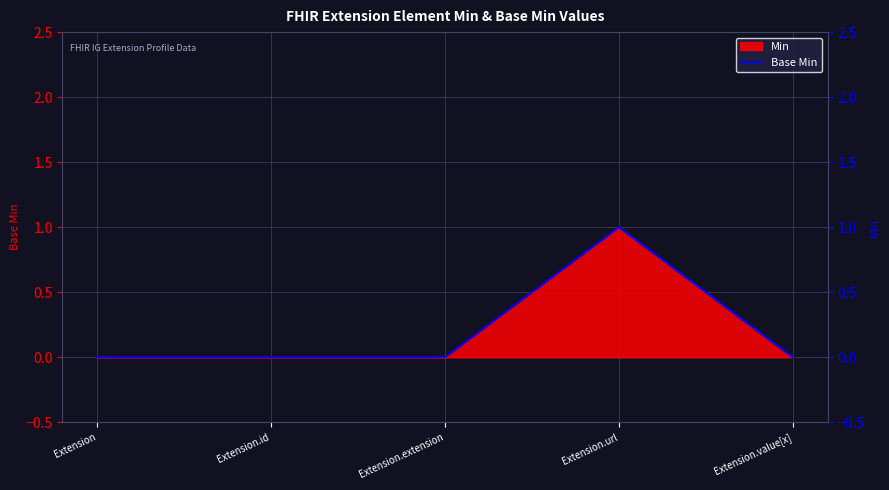

Rank the categories by value from lowest to highest.

Extension, Extension.id, Extension.extension, Extension.value[x], Extension.url